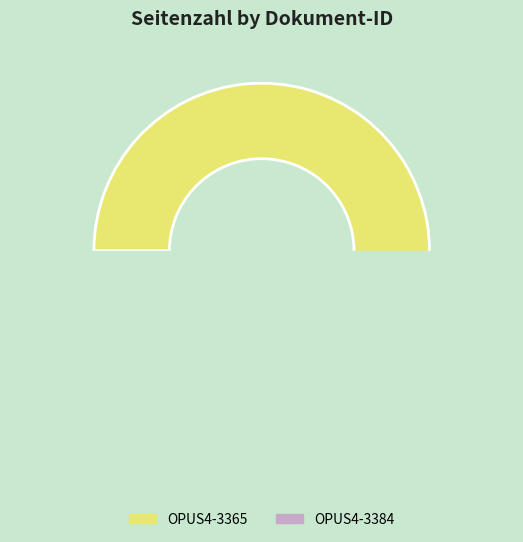

Is there a majority slice in this chart?

Yes